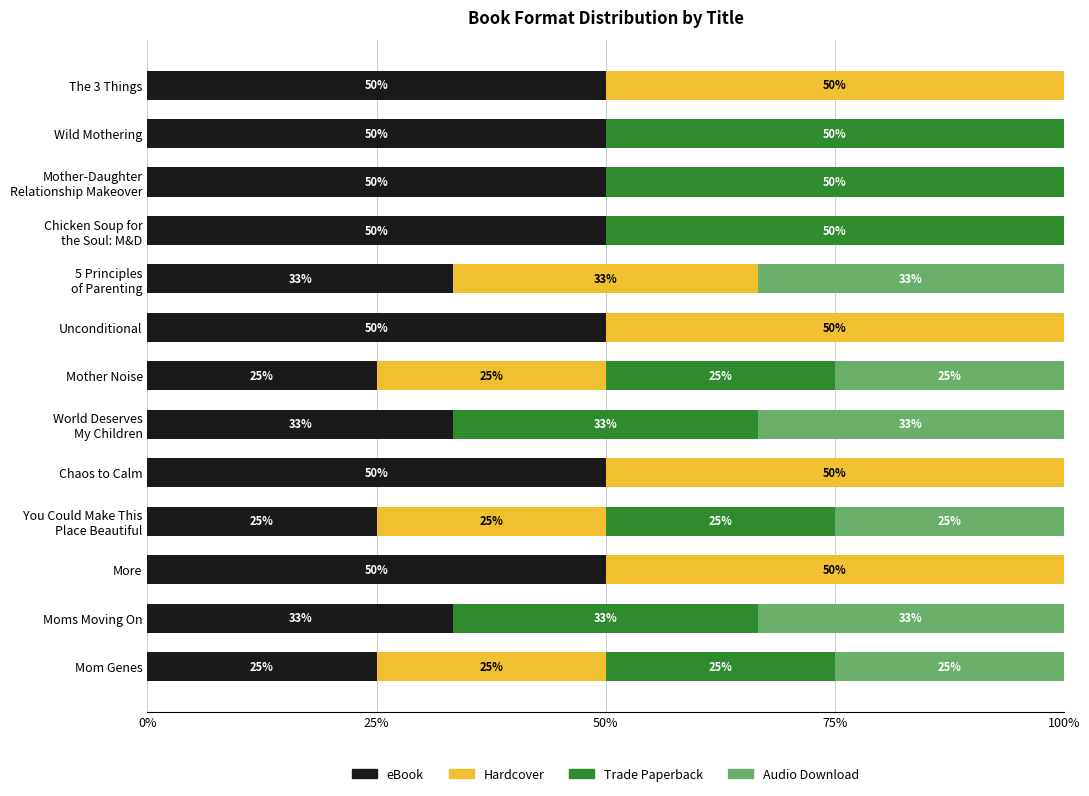

What is the highest value of the eBook series?

50.0